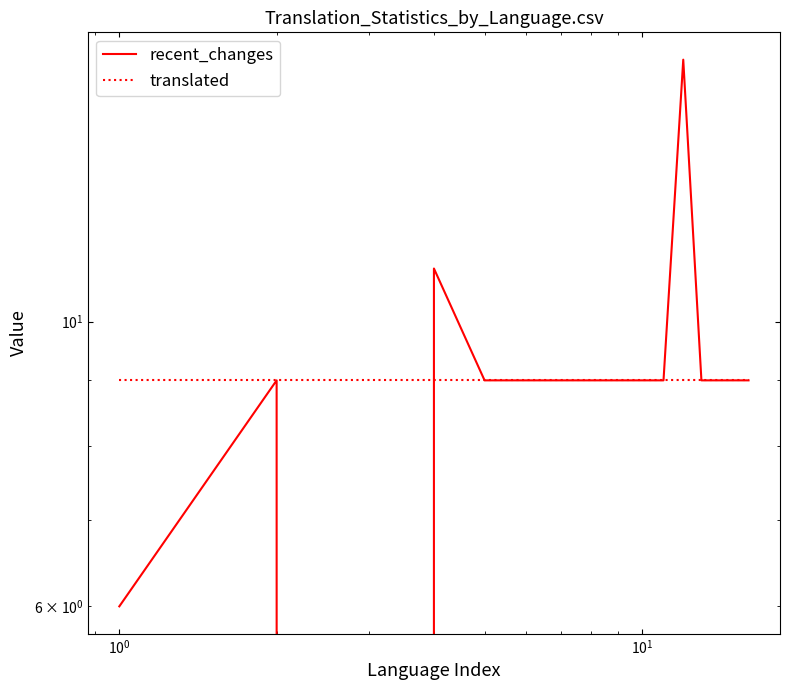

Is the value of recent_changes at $\mathdefault{10^{2}}$ greater than the value of translated at 11?

No